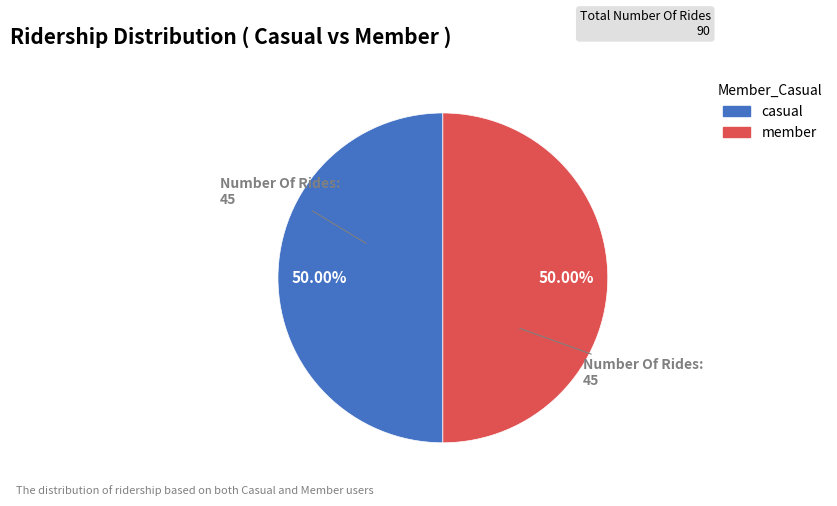

Count the number of slices in the pie.

2